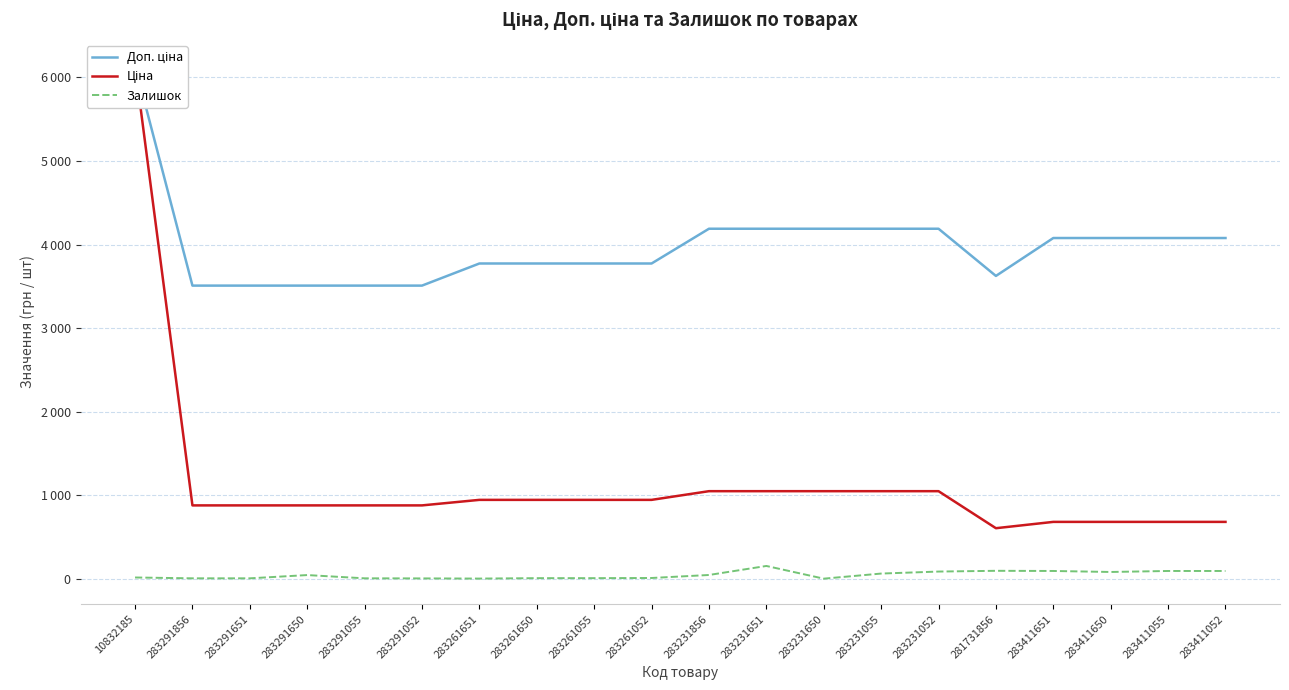

Which series has the largest total across all categories?

Доп. ціна